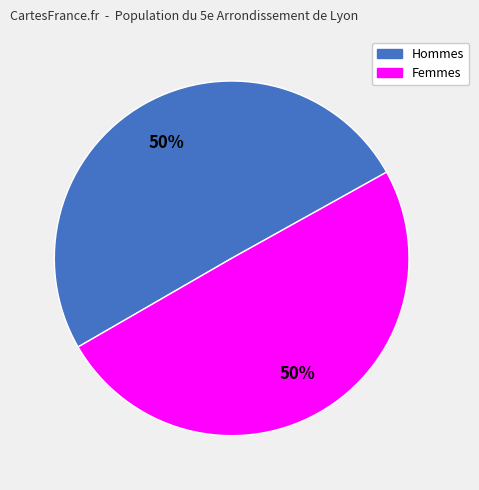

Do Femmes and Hommes together represent more than half of the pie?

Yes